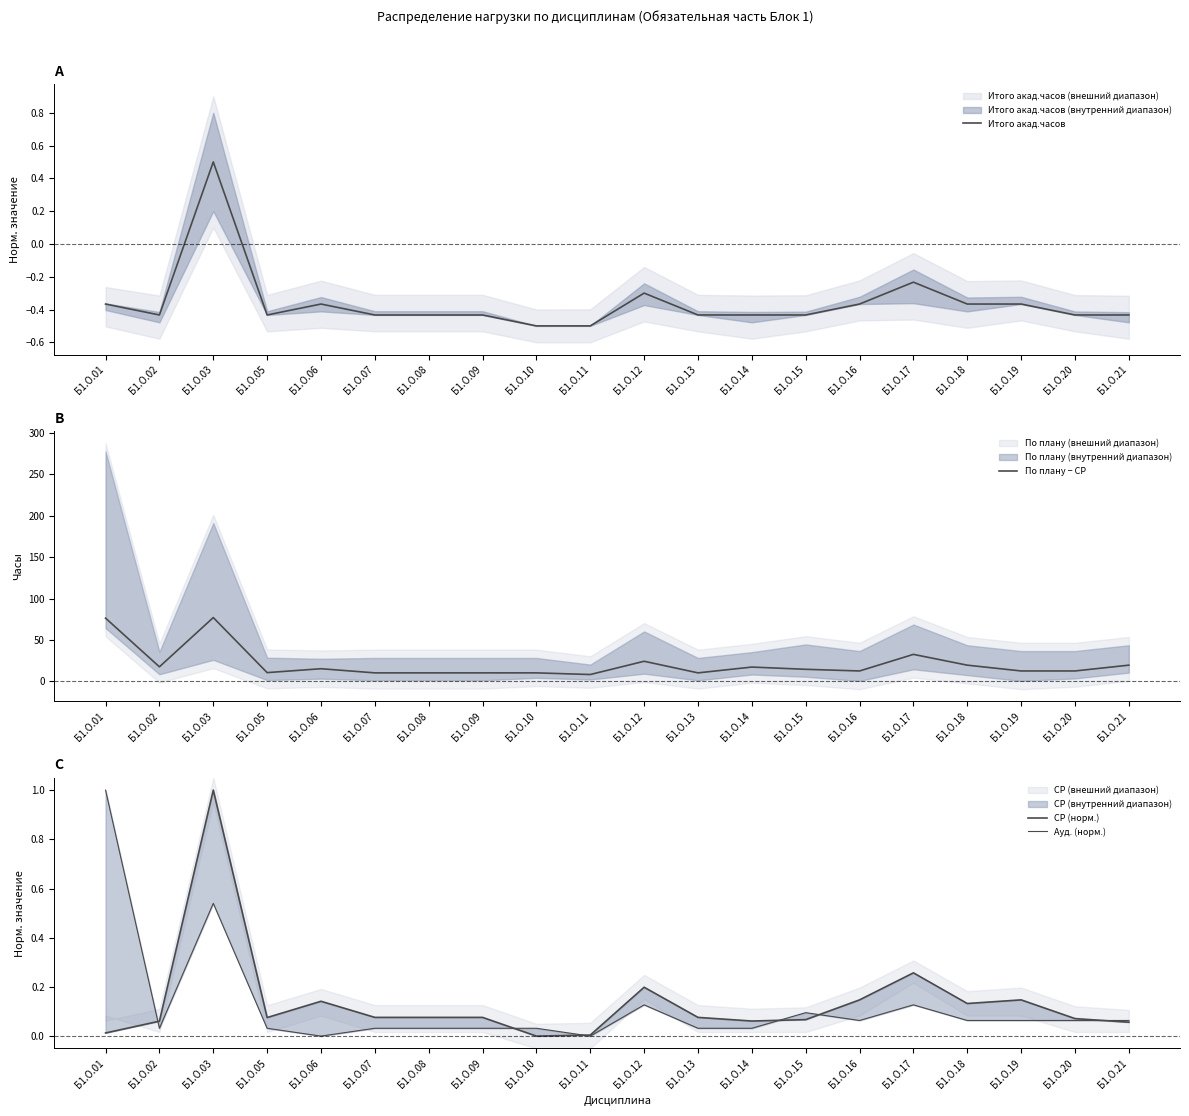

True or false: По плану − СР and Итого акад.часов cross at least once.

False